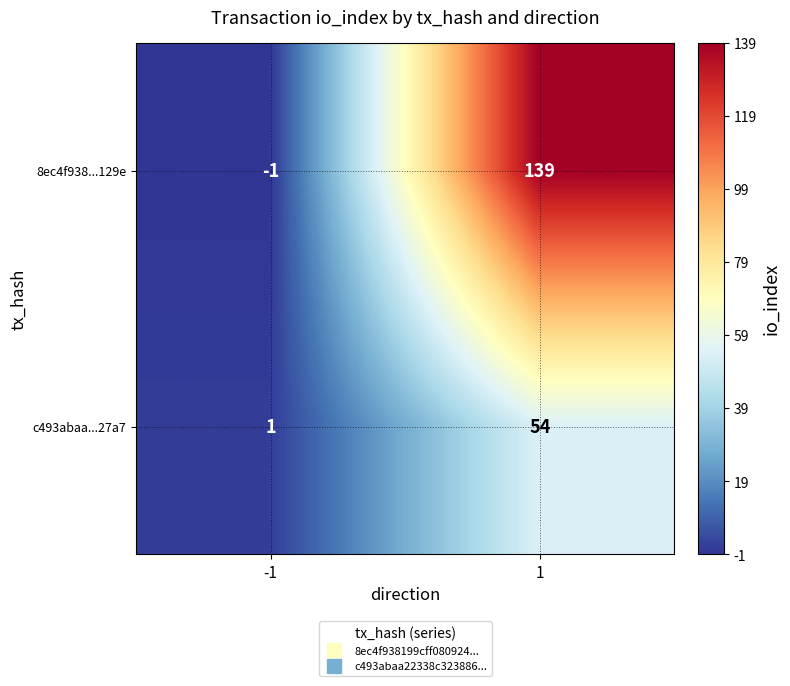

Which series changed the most between -1 and 1?

8ec4f938...129e